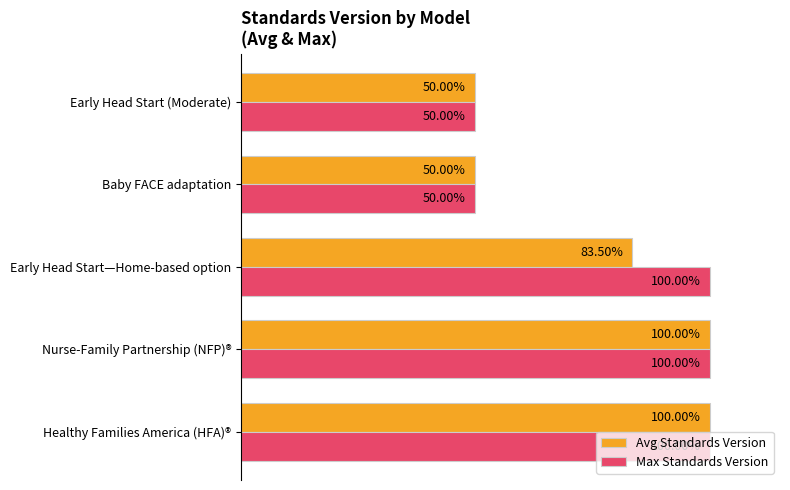

Is the value of Avg Standards Version at Early Head Start—Home-based option greater than the value of Max Standards Version at Healthy Families America (HFA)®?

No